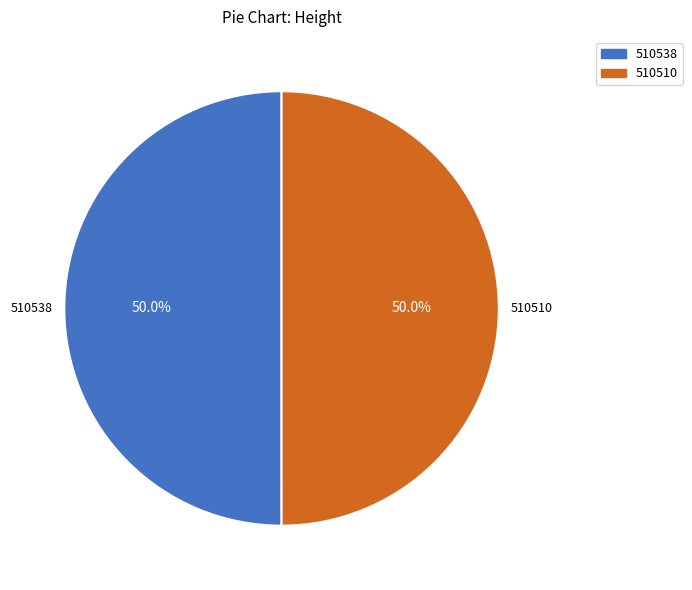

Count the number of slices in the pie.

2